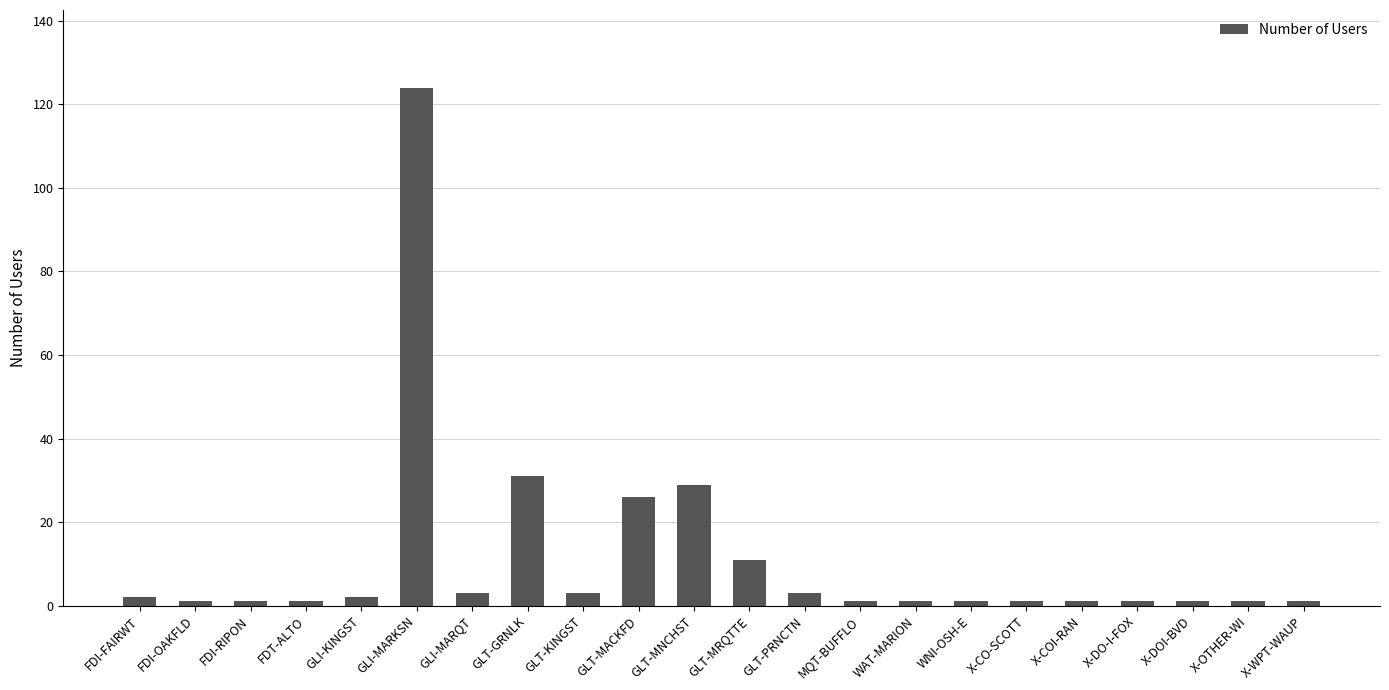

Reading left to right, extract all data points from this chart.

2	1	1	1	2	124	3	31	3	26	29	11	3	1	1	1	1	1	1	1	1	1